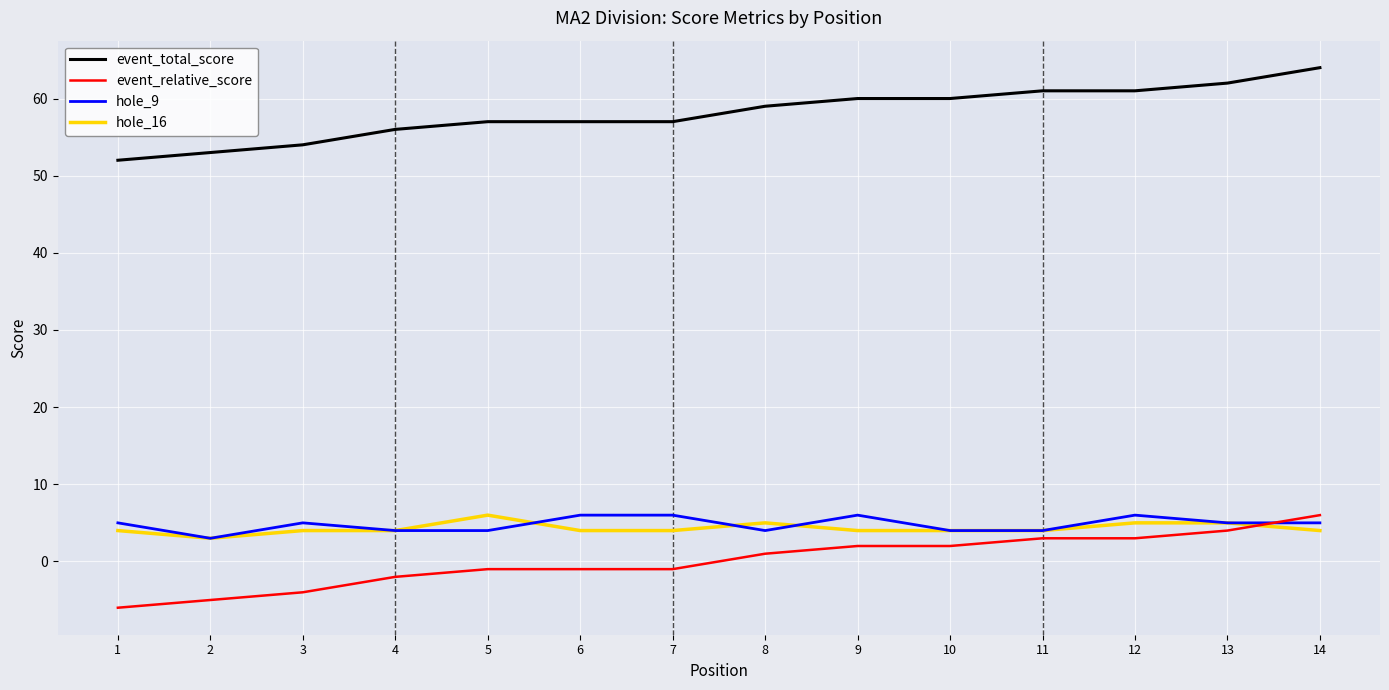

Is the value of event_relative_score at 2 greater than the value of event_total_score at 13?

No